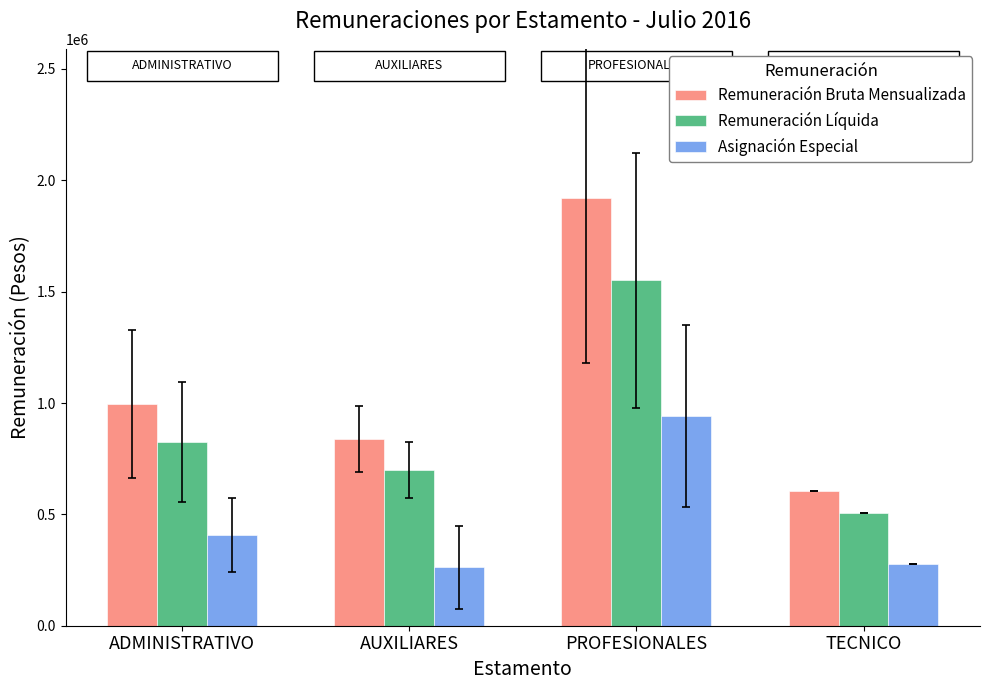

Where does the Remuneración Líquida series first go above 826295?

ADMINISTRATIVO